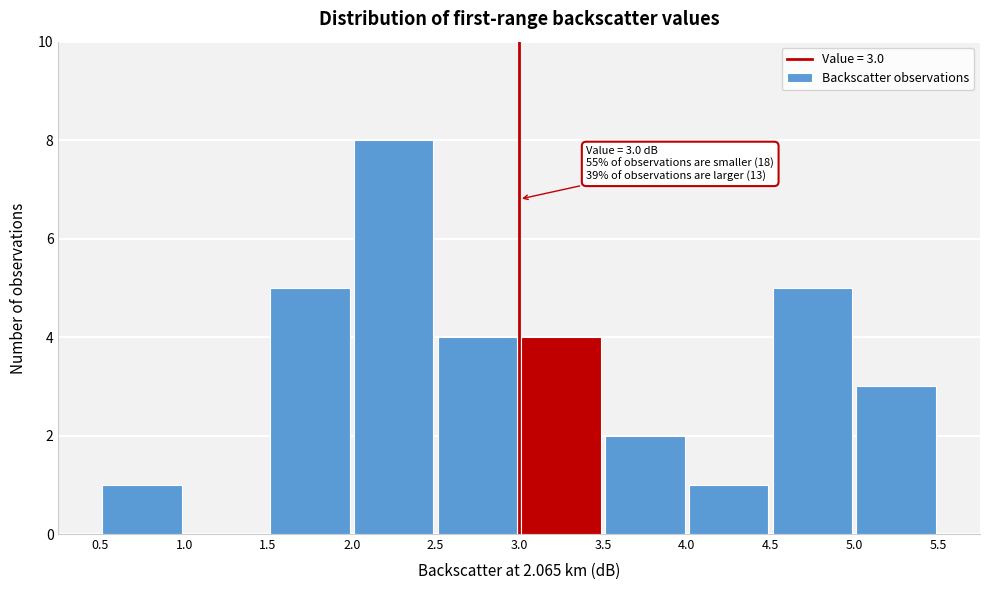

Which range on the x-axis has the tallest bar?

2.0 to 2.5